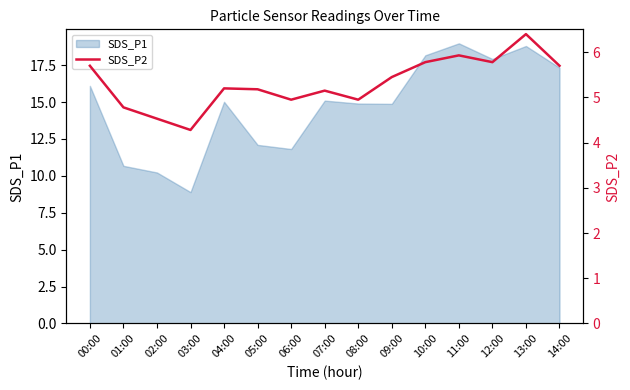

Is it true that SDS_P1 equals 11.9 at 13:00?

False